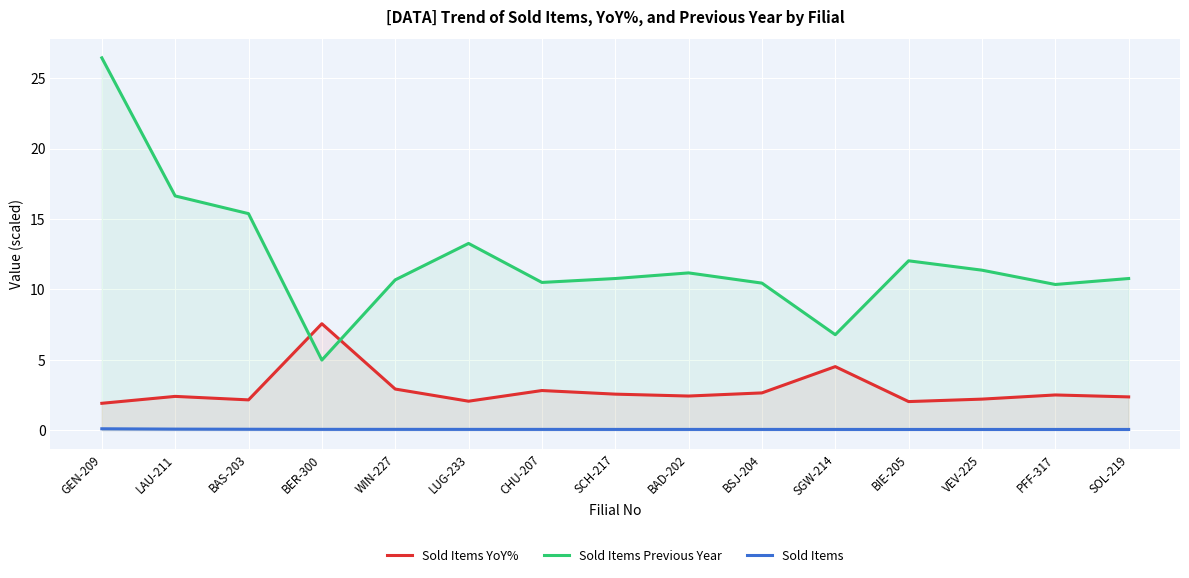

What is the label of the 14th point from the right?

LAU-211